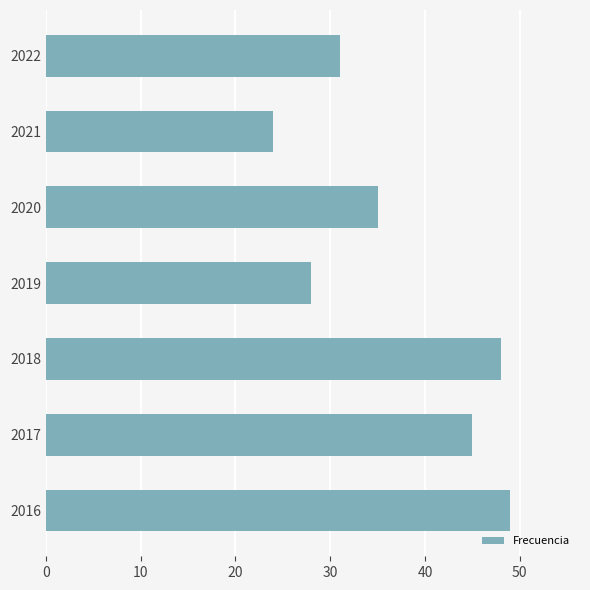

What is the value of the 5th bar from the top?

48